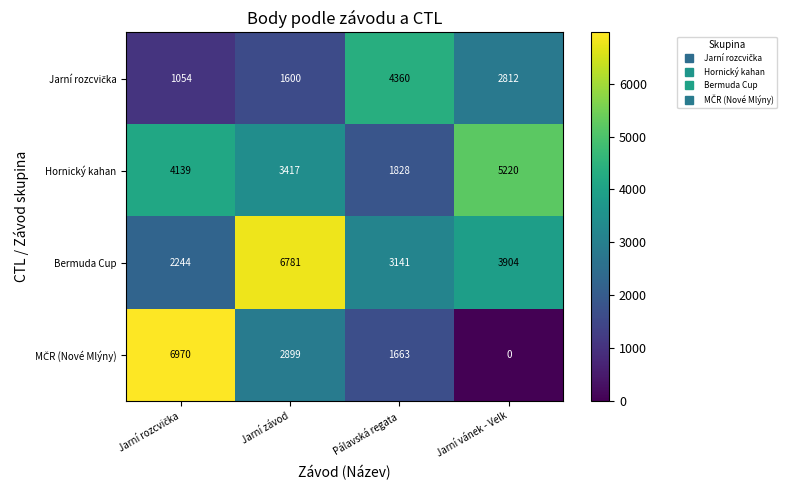

What is the difference between the highest and lowest values at Jarní vánek - Velk?

5220